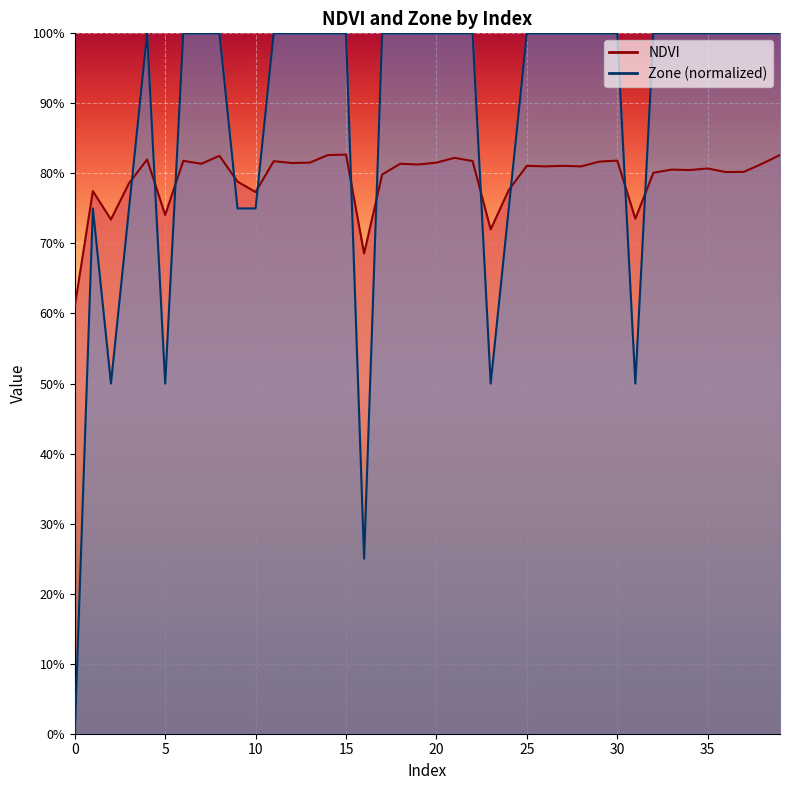

List the labels in order of NDVI value, smallest first.

0, 16, 23, 2, 31, 5, 10, 1, 24, 3, 9, 17, 32, 36, 37, 34, 33, 35, 26, 28, 25, 27, 19, 38, 7, 18, 12, 20, 13, 29, 11, 22, 6, 30, 4, 21, 8, 14, 39, 15